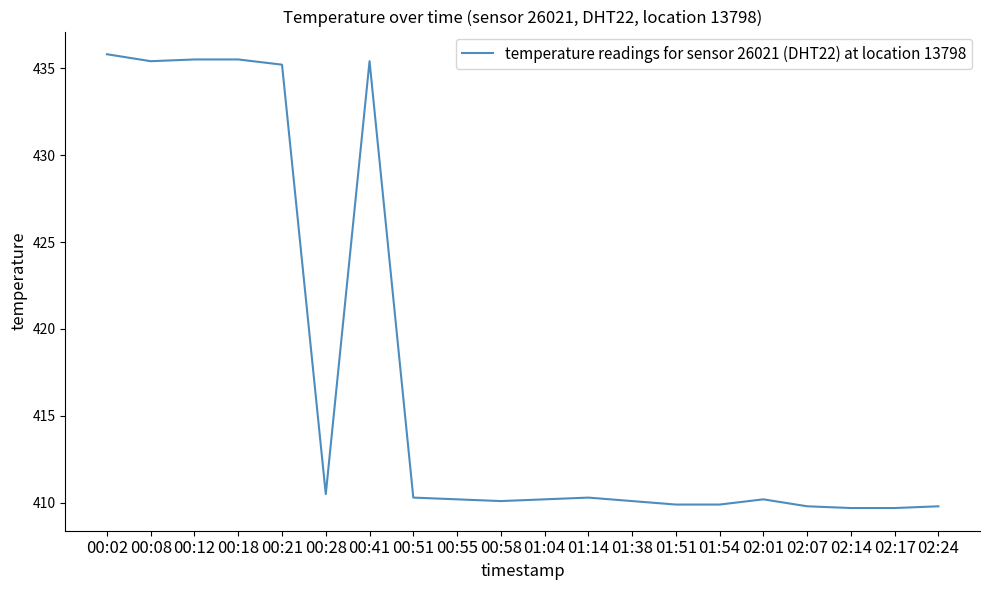

Read the value at 00:58.

410.1